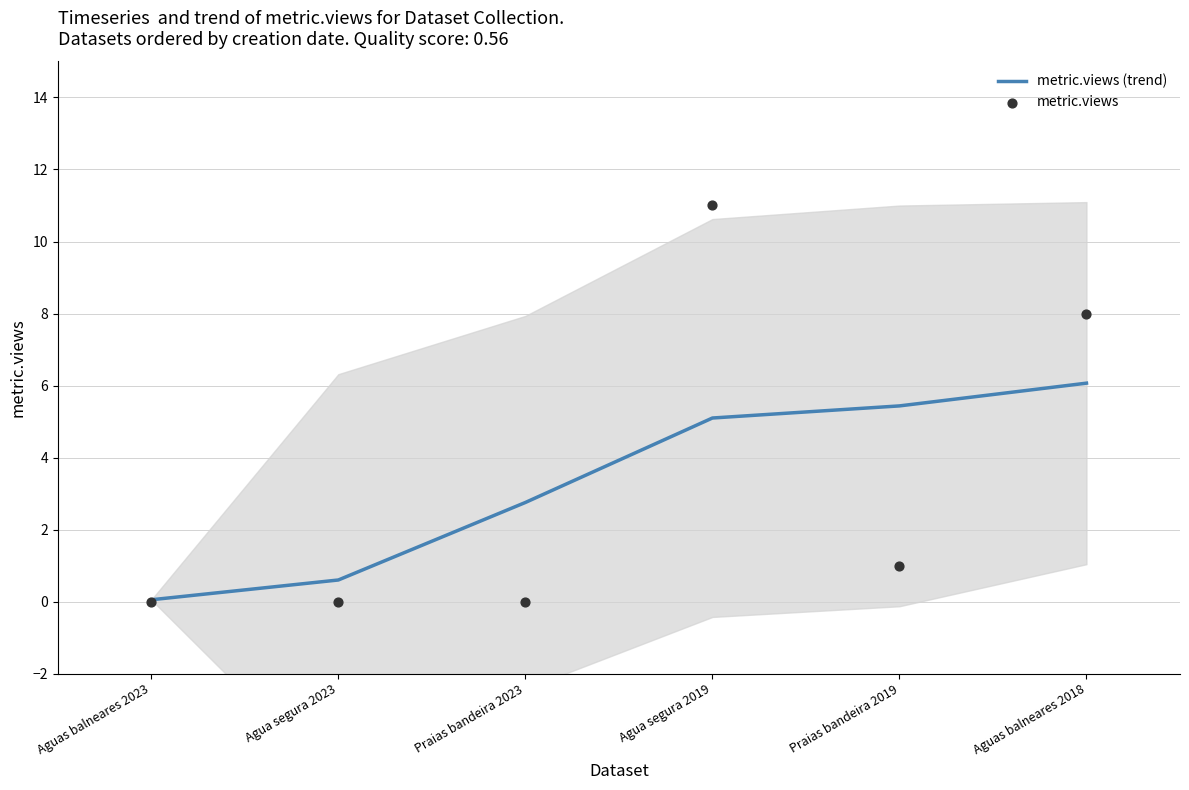

Is the value of metric.views (trend) at Agua segura 2023 greater than the value of metric.views at Praias bandeira 2019?

No